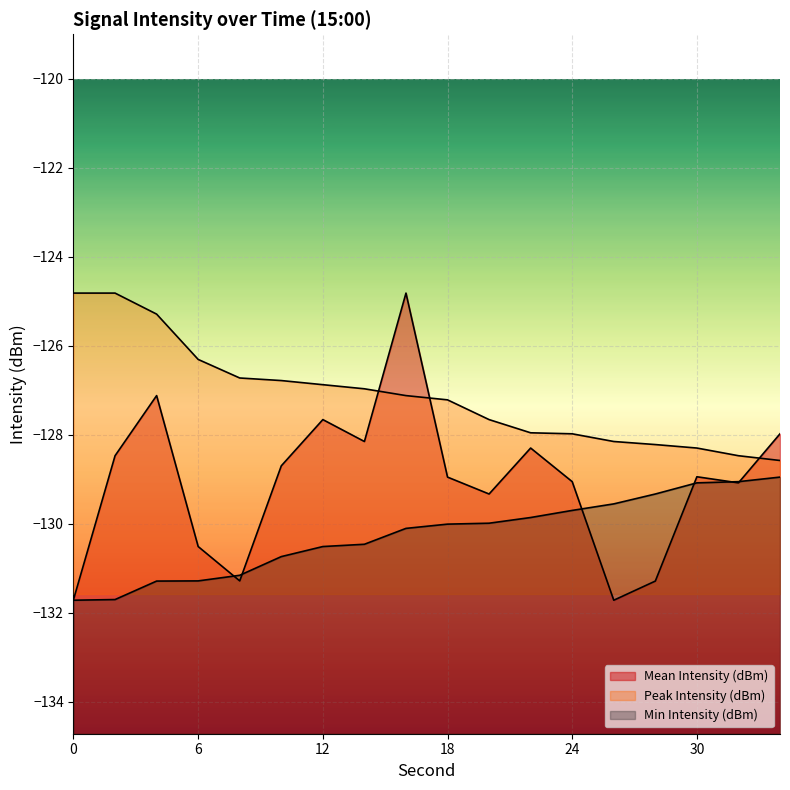

Which label corresponds to the smallest value in the chart?

26